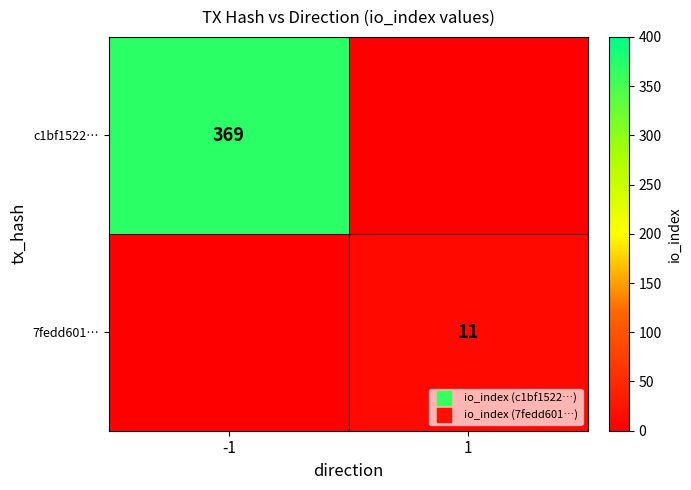

Count the c1bf1522… values in the range 0 to 369.

2